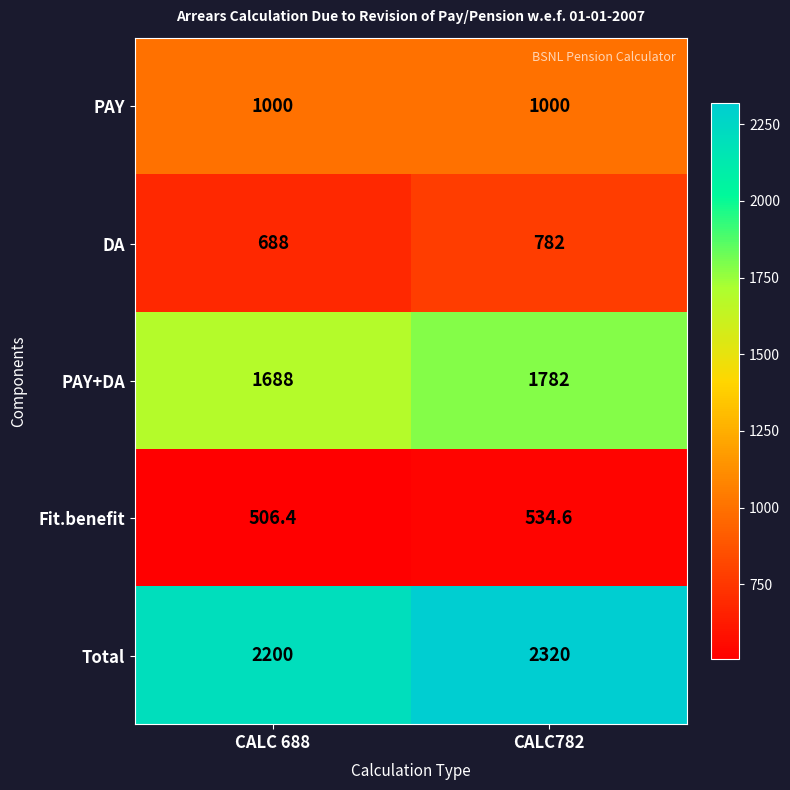

How many values in the Total series are below 2320?

1